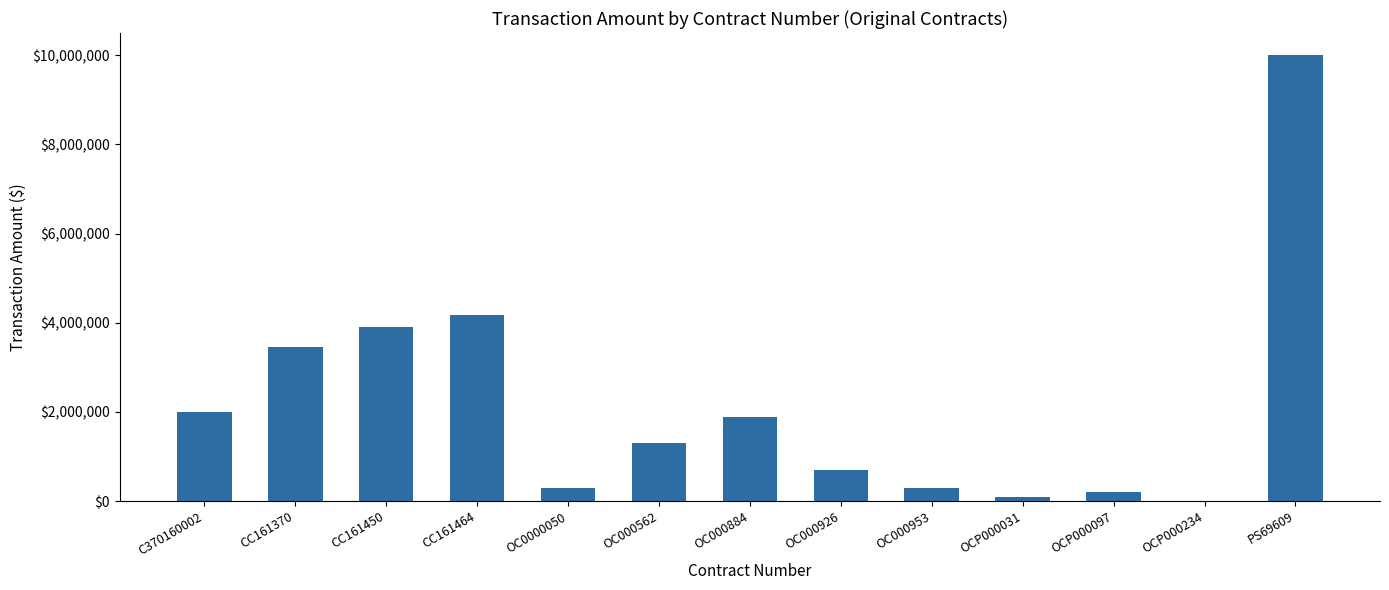

The value at OCP000234 is 5040.0. True or false?

True